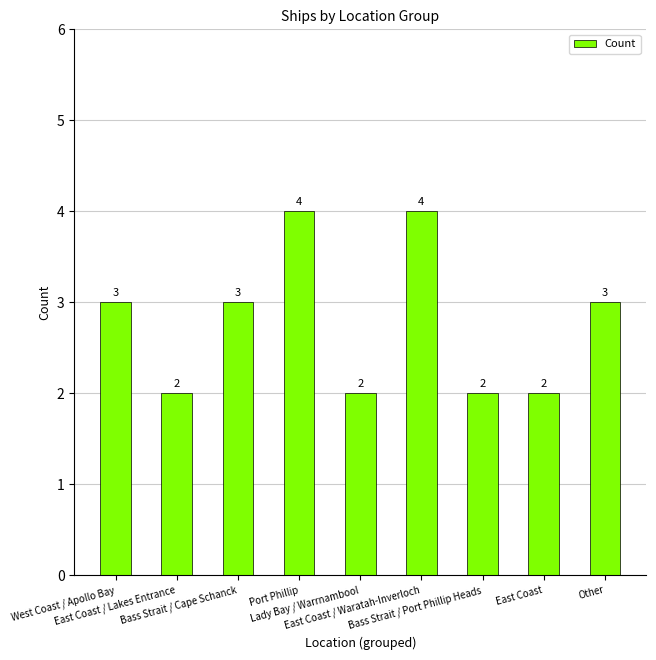

What is the value of the 3rd bar from the left?

3